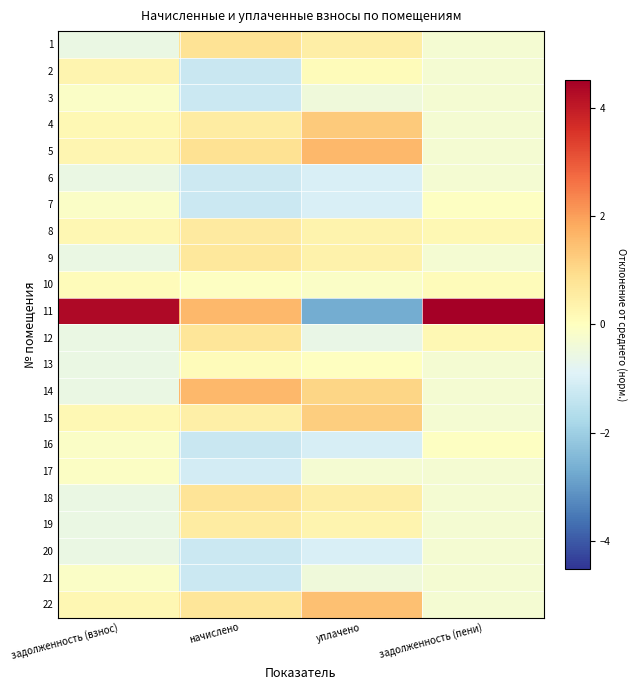

What is the difference between the highest and lowest values at задолженность (пени)?

4.8